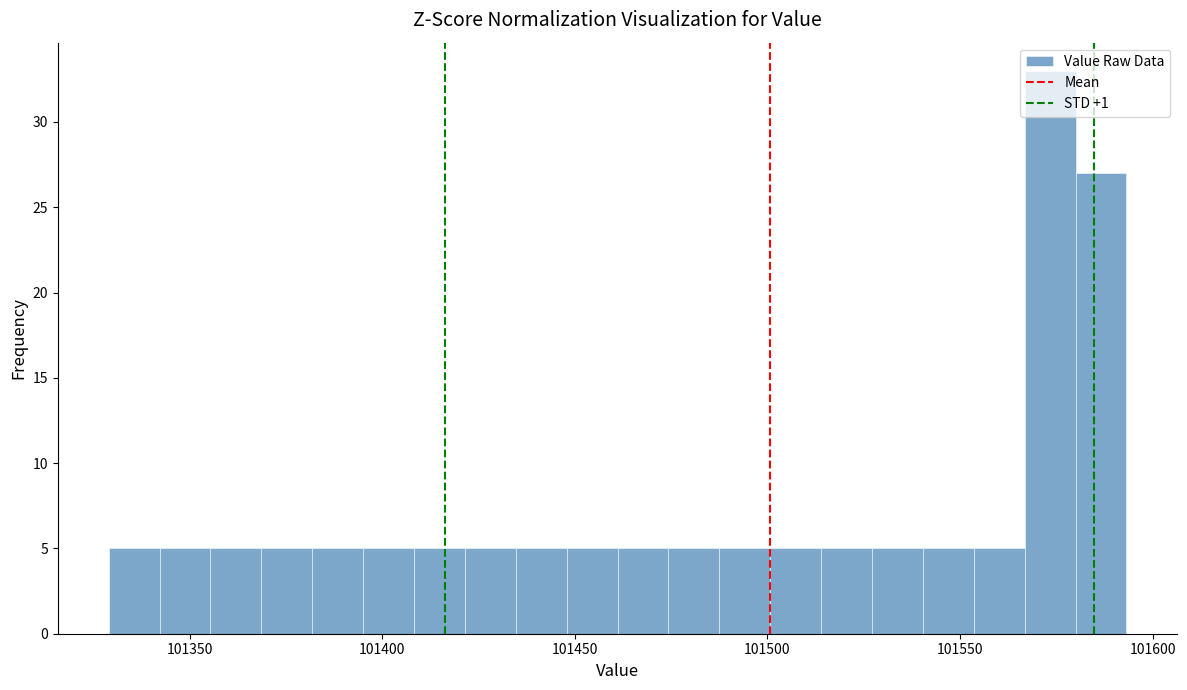

Read against the x-axis, roughly where is the centre of the tallest bar?

101575